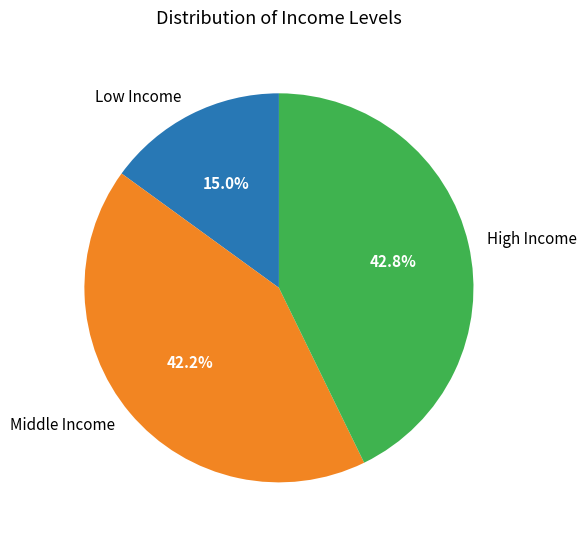

How much of the chart is everything except High Income?

57.2%